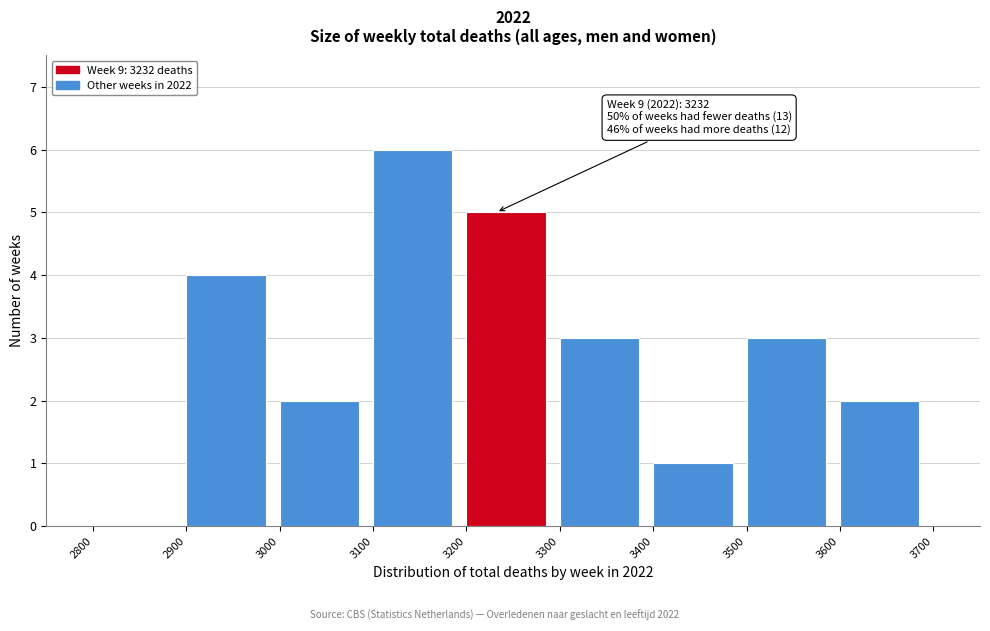

Which range on the x-axis has the tallest bar?

3100 to 3200